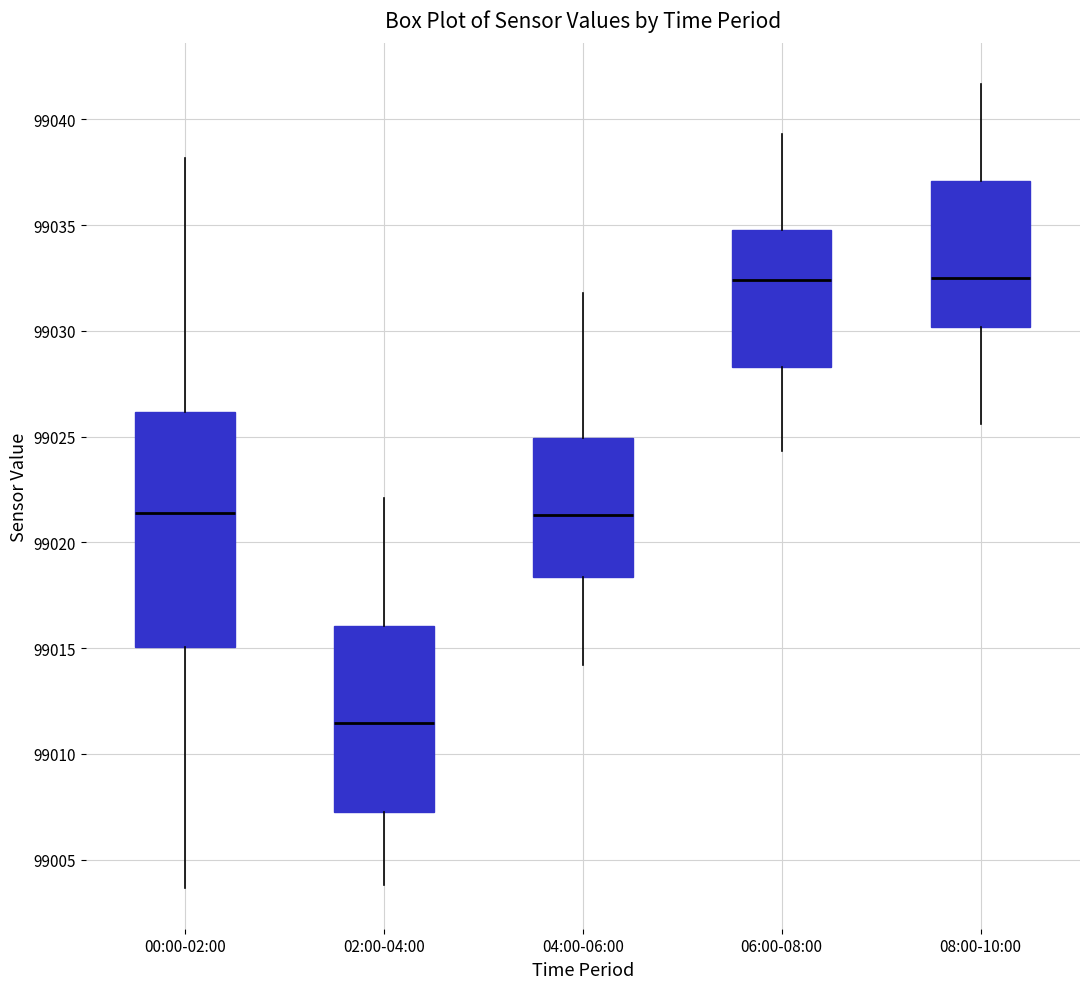

Comparing the boxes themselves (not the whiskers), which one is the tallest?

00:00-02:00